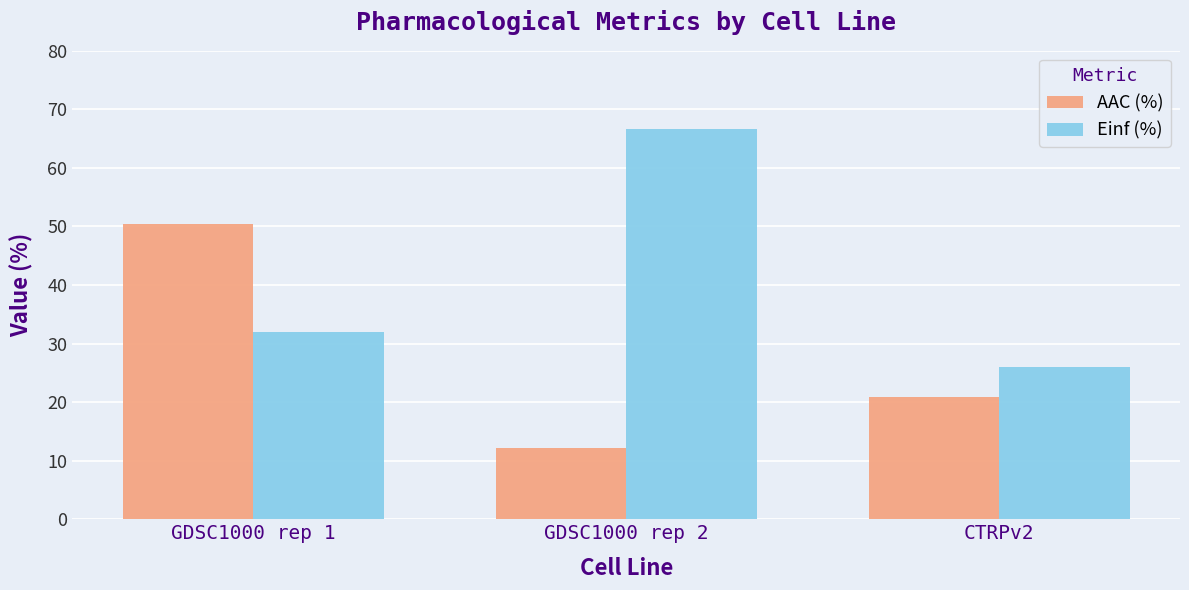

Which series has the largest total across all categories?

Einf (%)